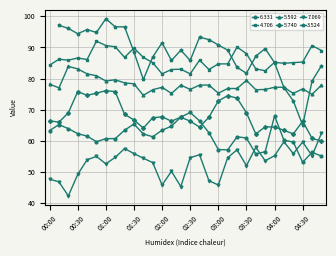

Which label corresponds to the largest value in the chart?

00:50